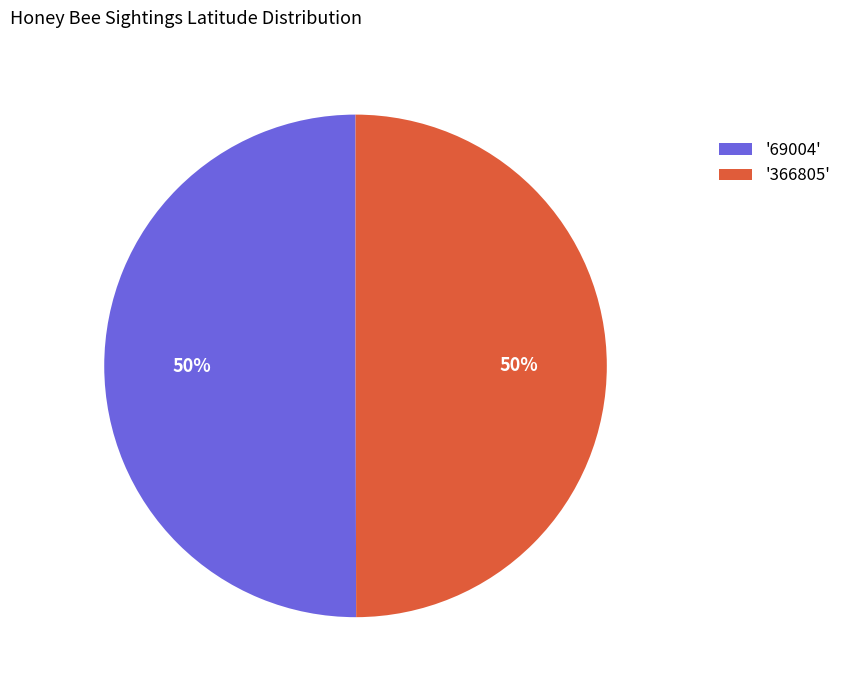

To the nearest percent, what portion does '69004' represent?

50%